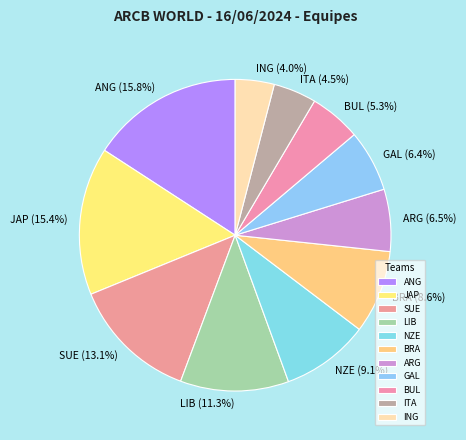

To the nearest percent, what percentage of the pie is GAL?

6%